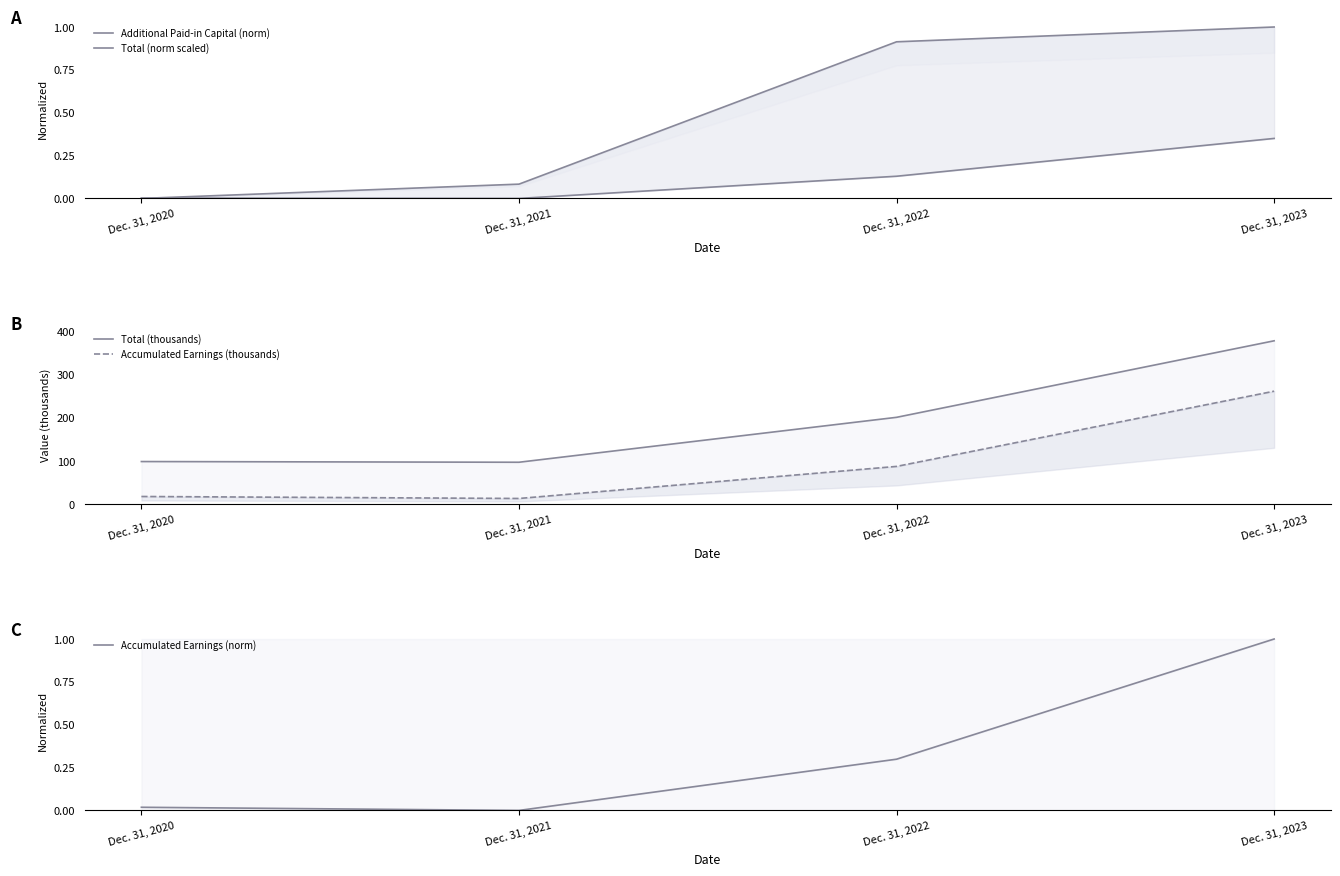

At which label does Total (norm scaled) reach its minimum?

Dec. 31, 2021